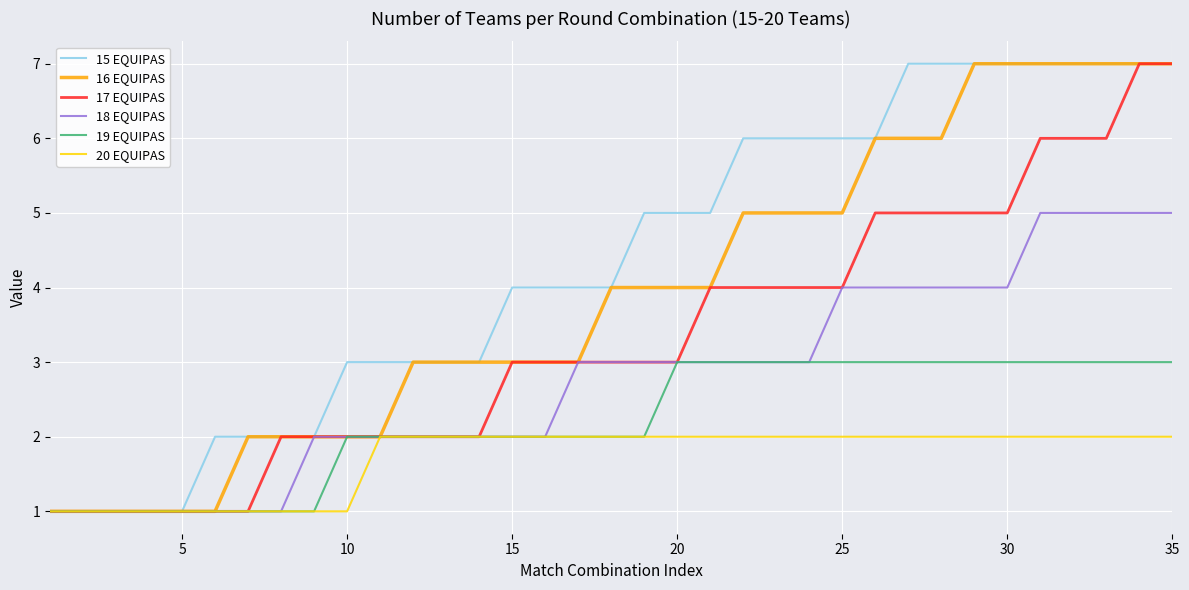

Which series has the largest total across all categories?

15 EQUIPAS